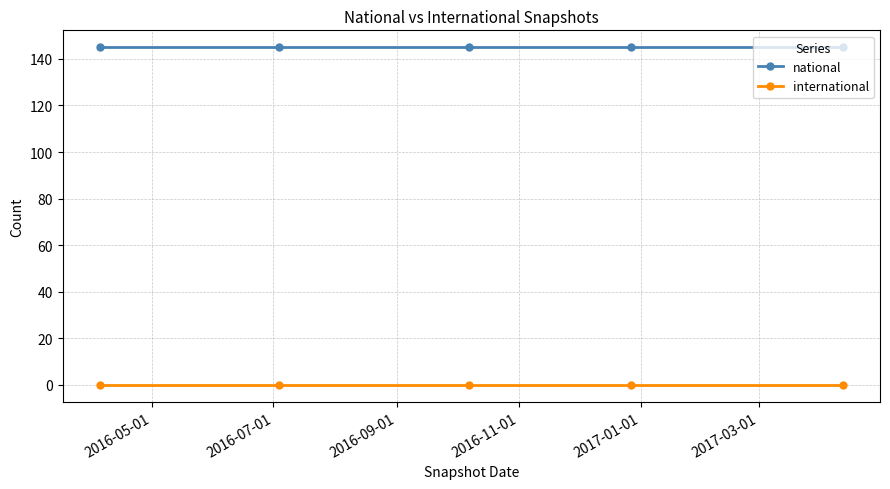

Does the chart display data point markers on the line(s)?

Yes